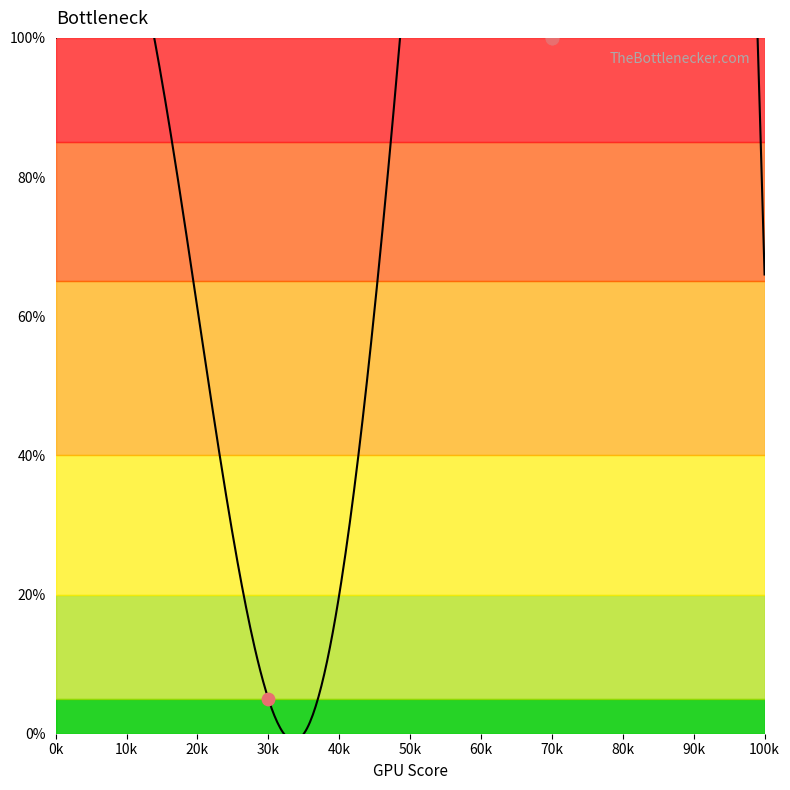

What is the change in value from 30k to 70k?

+95